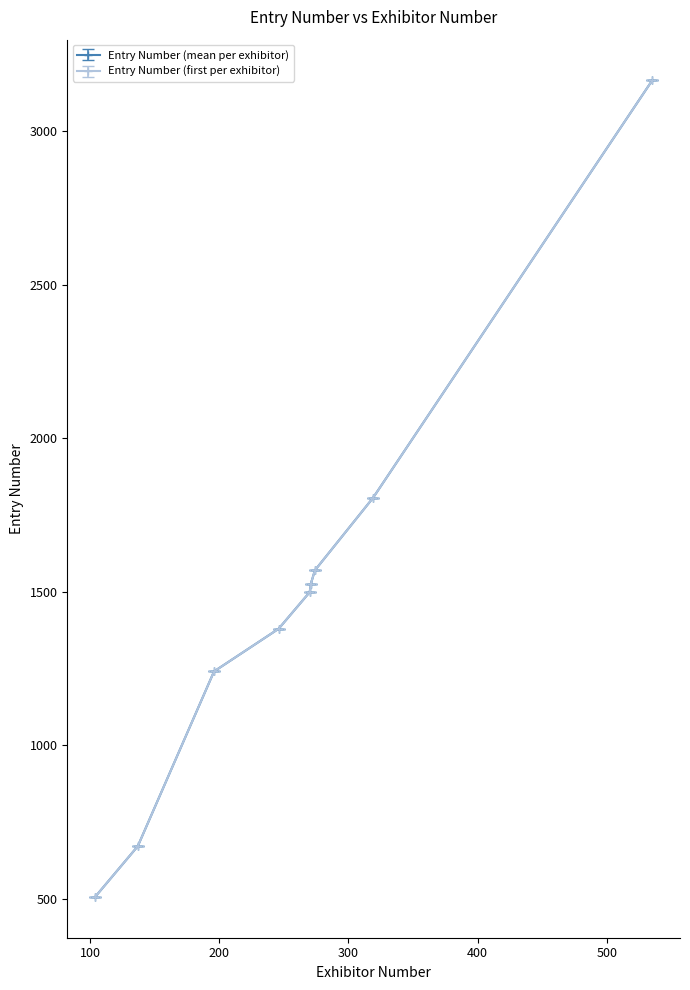

Is this an area chart (filled region under the line)?

No